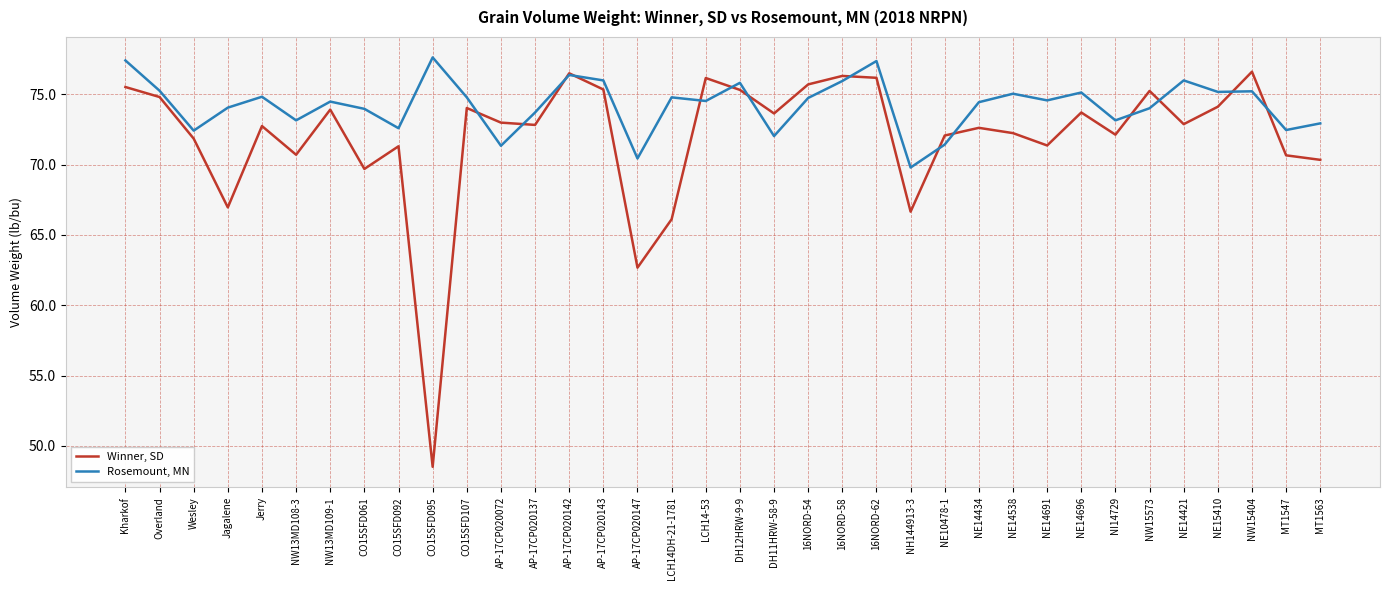

At which category is the sum across all series the highest?

16NORD-62